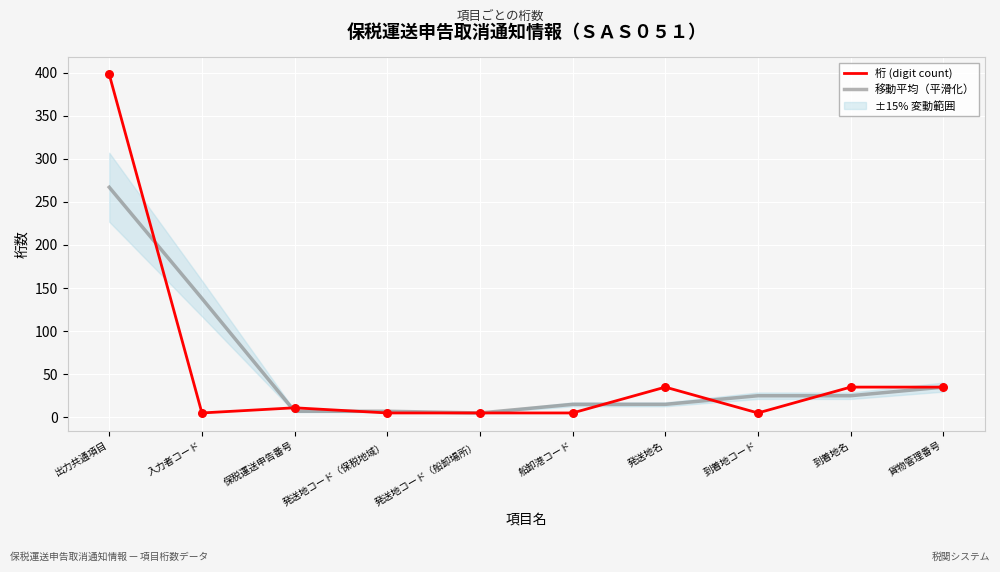

At how many categories does at least one series exceed 54?

2